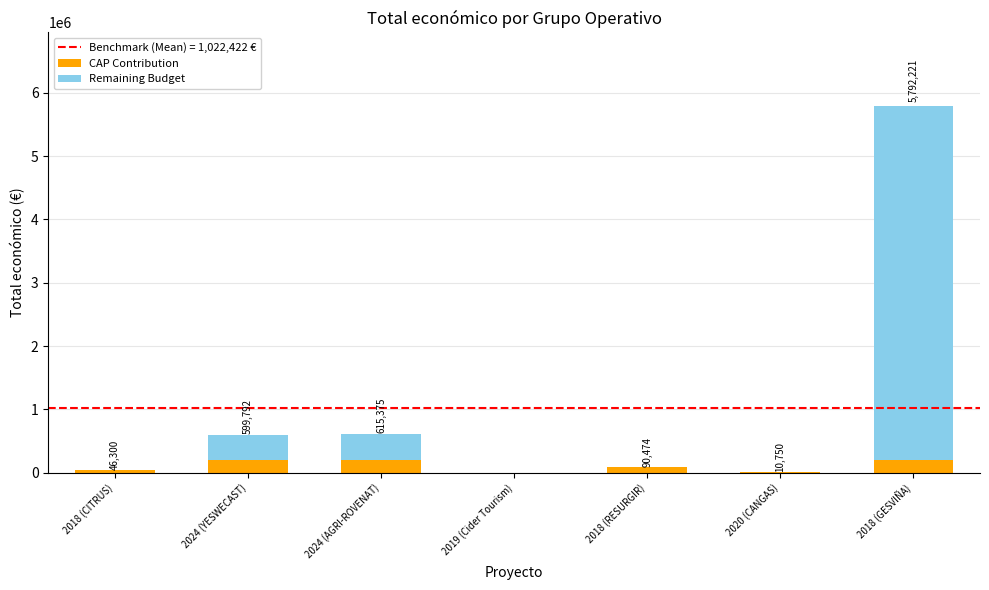

What is the sum of all CAP Contribution values?

747524.0